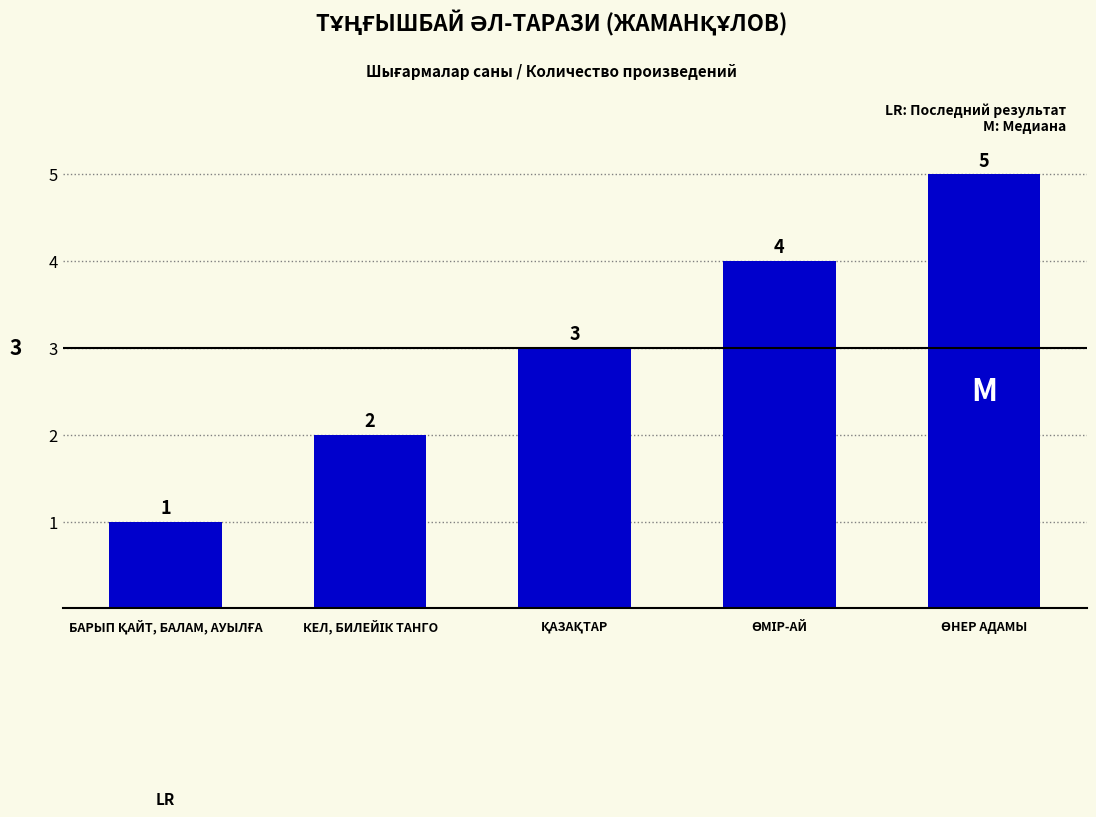

What is the value of the 4th bar from the left?

4